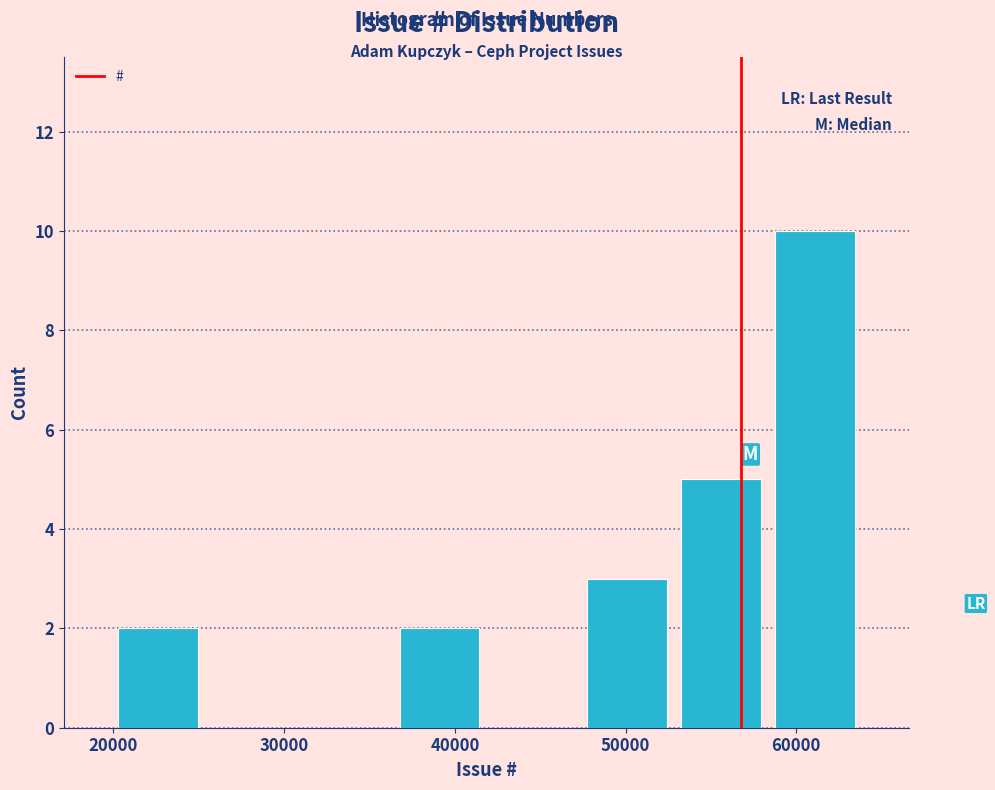

Reading left to right, list every bar in this chart as the range it spans on the x-axis followed by its height. Neither the bar edges nor the heights are printed on the chart, so give them approximately, as read against the axes.

20000 to 25000: 2
25000 to 31000: 0
31000 to 36000: 0
36000 to 42000: 2
42000 to 47000: 0
47000 to 53000: 3
53000 to 58000: 5
58000 to 64000: 10